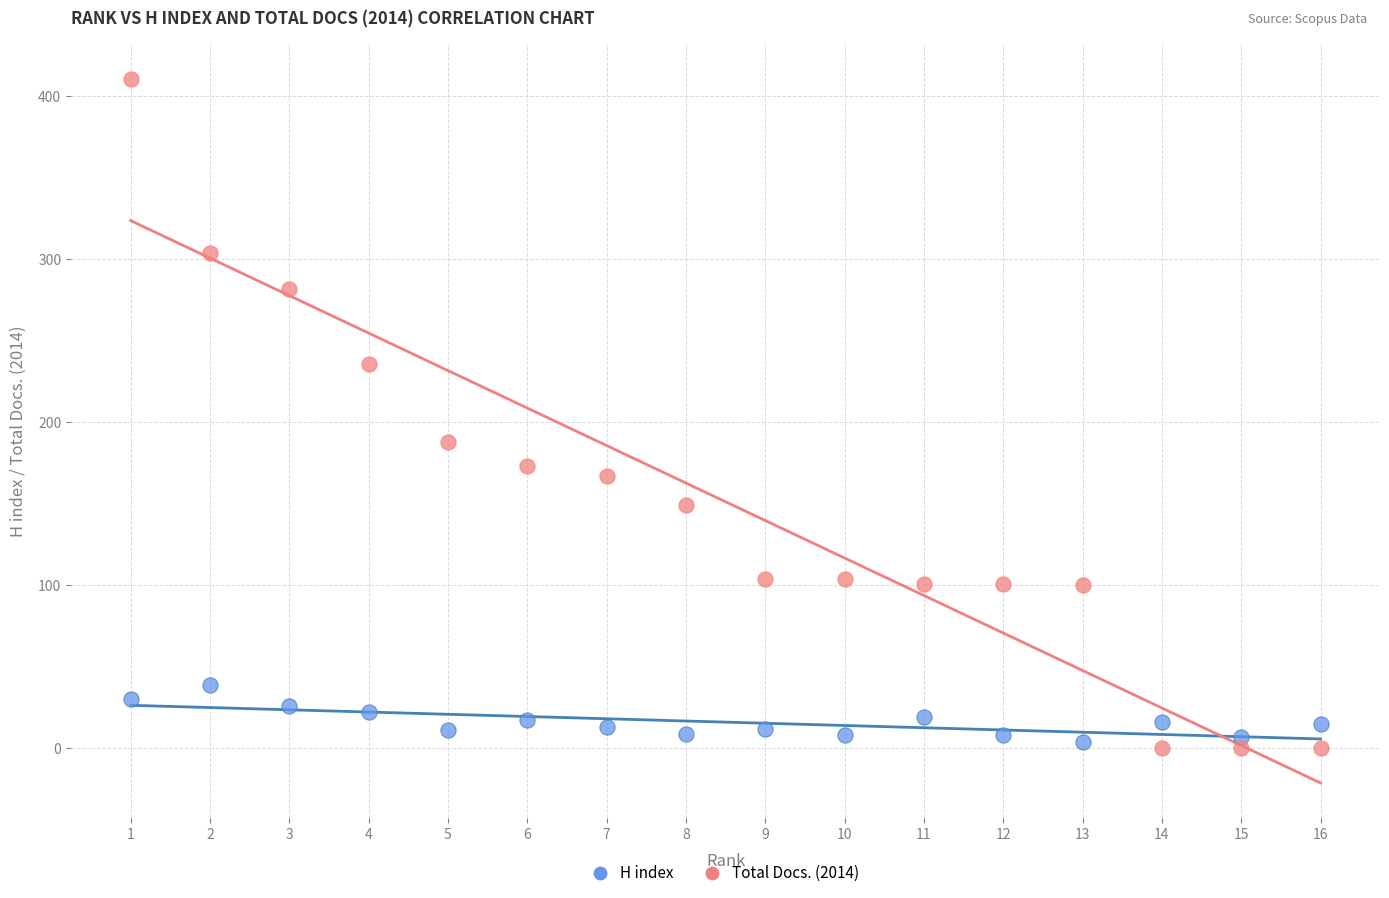

Which series contains the highest Y value?

Total Docs. (2014)